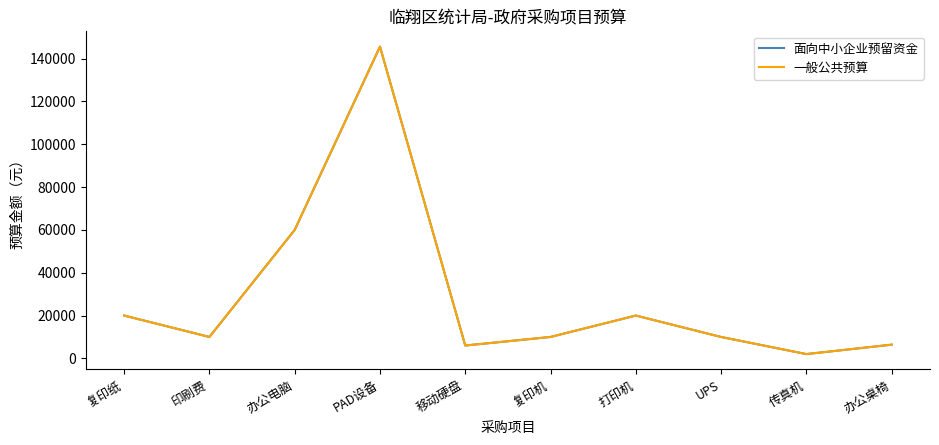

What is the value of the 面向中小企业预留资金 point at the 7th from the left?

20000